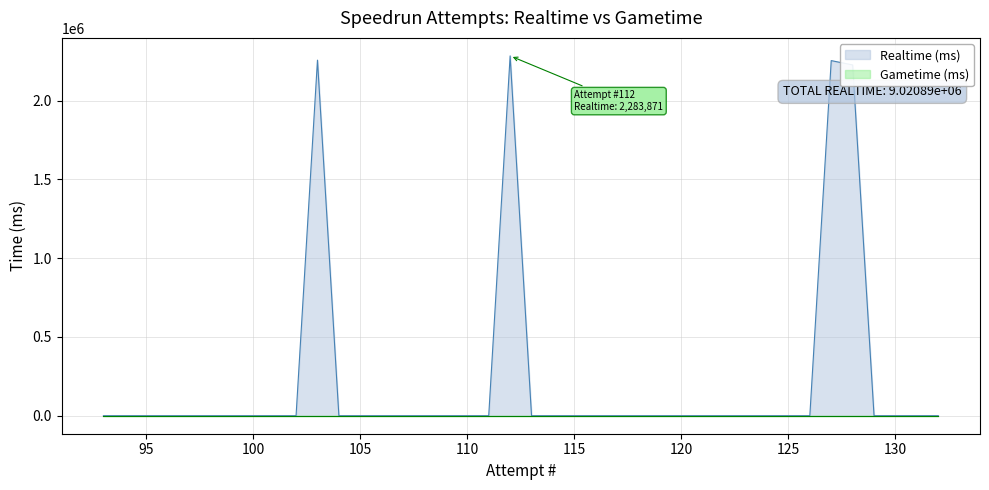

Reading left to right, list all the values displayed in this chart.

132=0	131=0	130=0	129=0	128=2226274	127=2253892	126=0	125=0	124=0	123=0	122=0	121=0	120=0	119=0	118=0	117=0	116=0	115=0	114=0	113=0	112=2283871	111=0	110=0	109=0	108=0	107=0	106=0	105=0	104=0	103=2256854	102=0	101=0	100=0	99=0	98=0	97=0	96=0	95=0	94=0	93=0